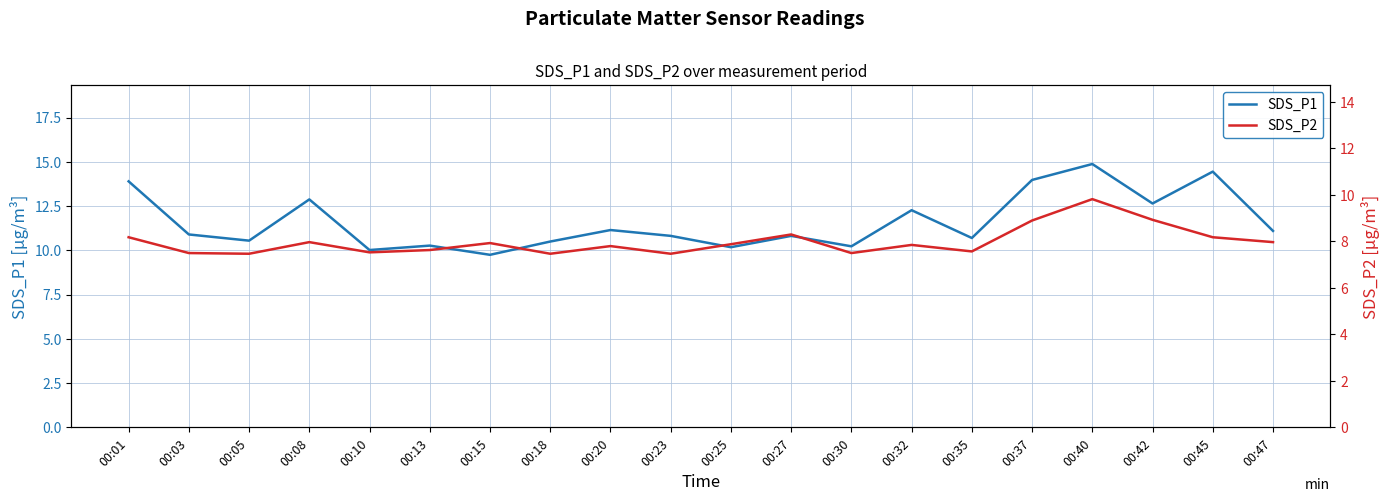

True or false: SDS_P2 and SDS_P1 cross at least once.

False